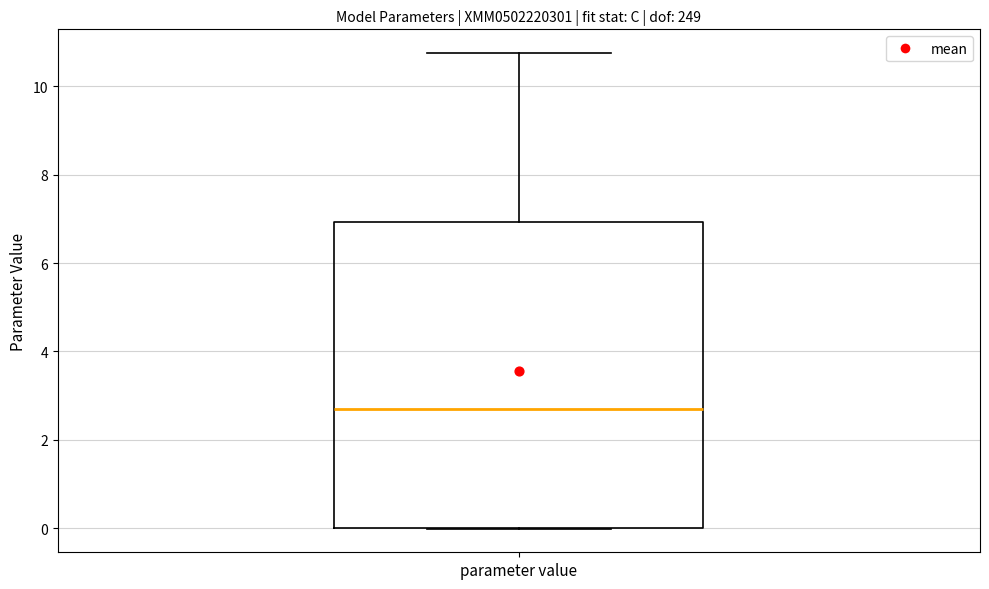

Where does the median line of the box for parameter value sit on the y-axis? The values are not printed on the chart, so give them approximately, as read against the axis.

2.6